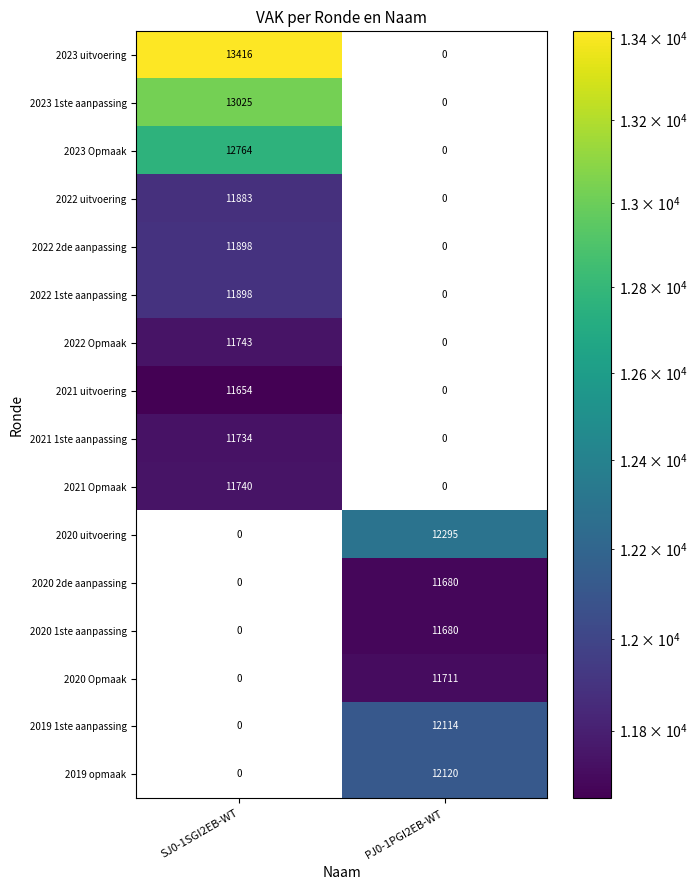

The 2020 uitvoering series shows 12295 at PJ0-1PGI2EB-WT. True or false?

True